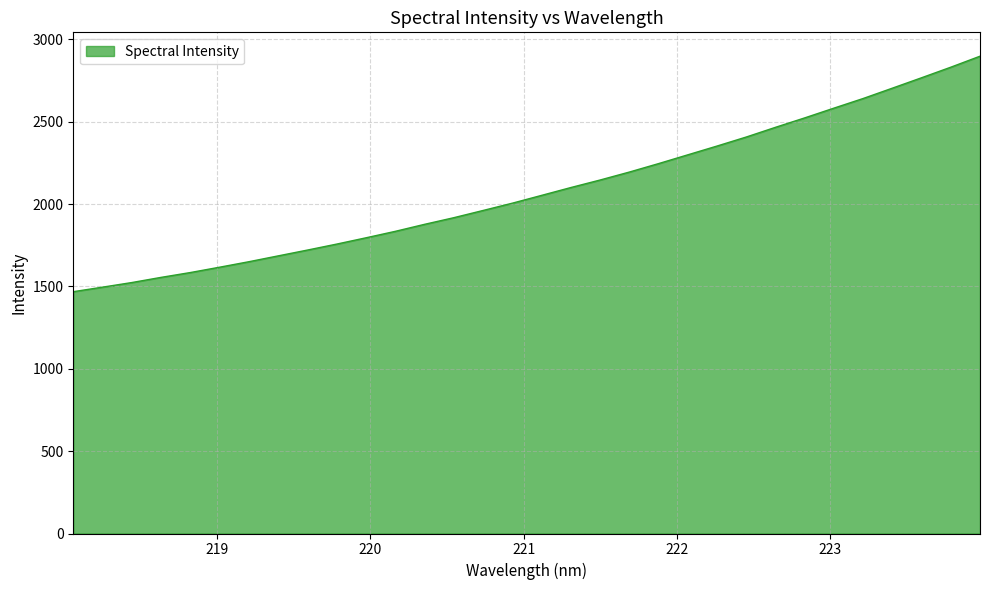

What is the maximum value shown in the chart?

2898.1